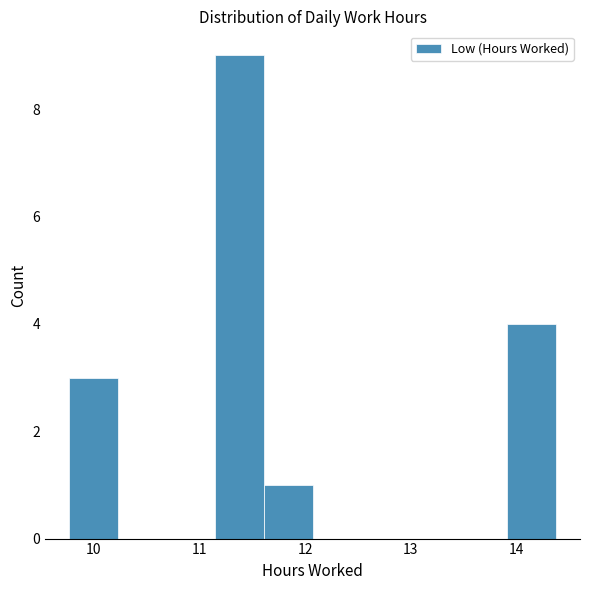

Reading left to right, transcribe this chart: for each bar, give the range it covers on the x-axis and its height. Neither the bar edges nor the heights are printed on the chart, so give them approximately, as read against the axes.

9.77 to 10.23: 3
10.23 to 10.69: 0
10.69 to 11.15: 0
11.15 to 11.61: 9
11.61 to 12.07: 1
12.07 to 12.53: 0
12.53 to 12.99: 0
12.99 to 13.45: 0
13.45 to 13.91: 0
13.91 to 14.37: 4